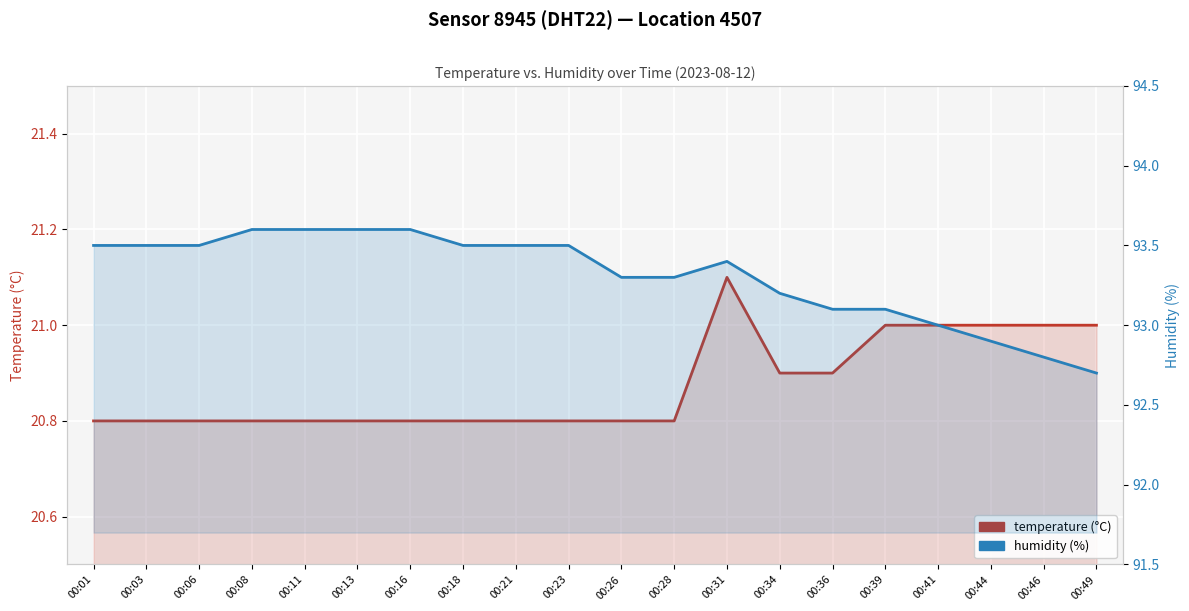

Reading left to right, list all the values displayed in this chart.

temperature (°C): 20.8	20.8	20.8	20.8	20.8	20.8	20.8	20.8	20.8	20.8	20.8	20.8	21.1	20.9	20.9	21.0	21.0	21.0	21.0	21.0
humidity (%): 93.5	93.5	93.5	93.6	93.6	93.6	93.6	93.5	93.5	93.5	93.3	93.3	93.4	93.2	93.1	93.1	93.0	92.9	92.8	92.7